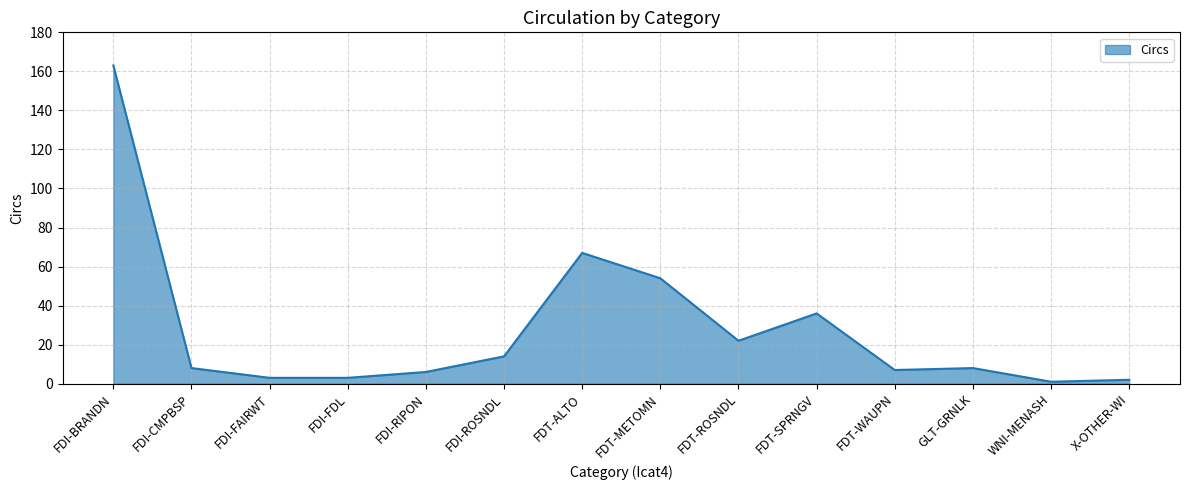

Is it true that the value at FDI-BRANDN is 91?

False